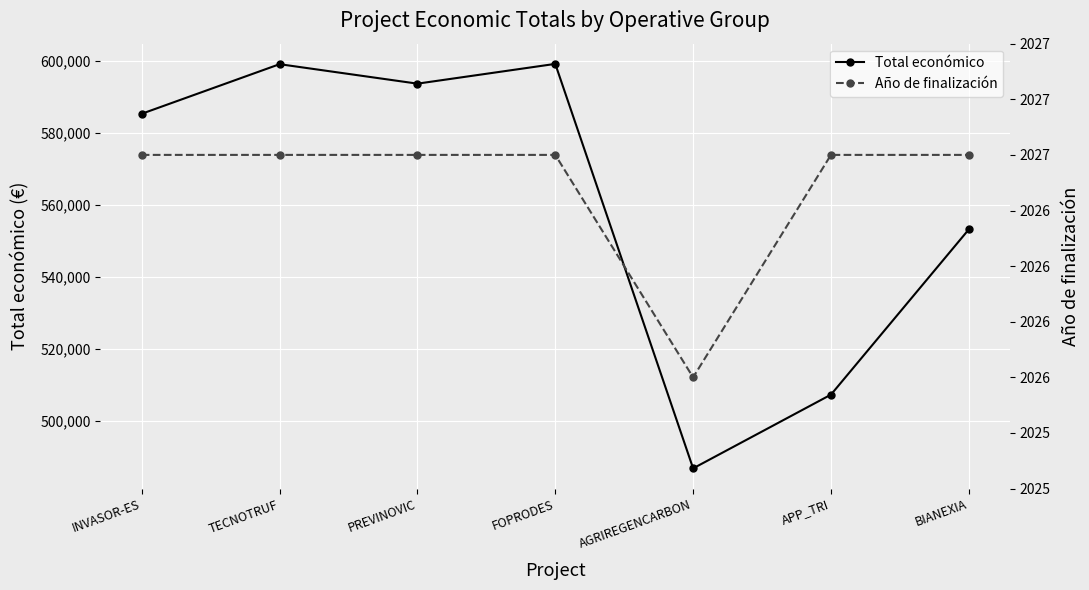

What is the value of the Total económico point at the 7th from the left?

553196